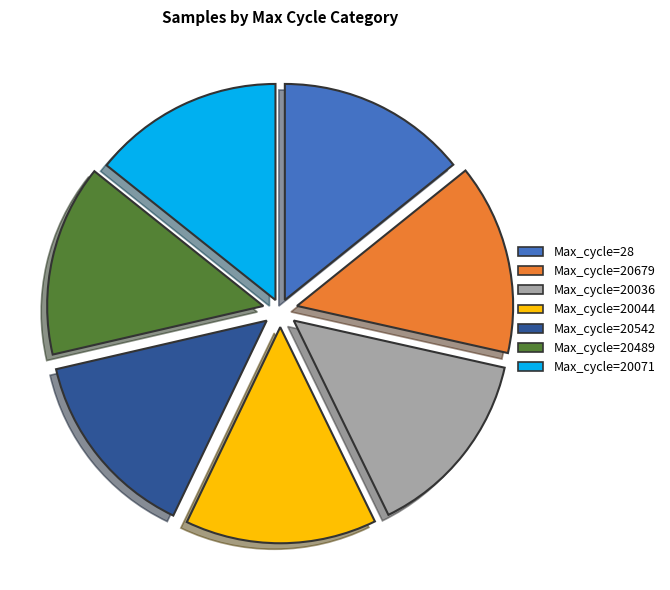

Does any single category account for the majority?

No